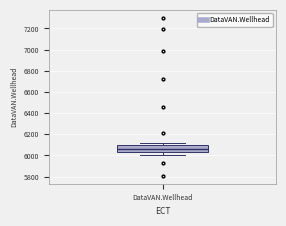

Transcribe this box plot: give where the median line is, the range the box spans, and where the two whiskers end, as read against the y-axis. The values are not printed on the chart, so give them approximately, as read against the axis.

median 6060, box 6040 to 6100, whiskers 6000 to 6120